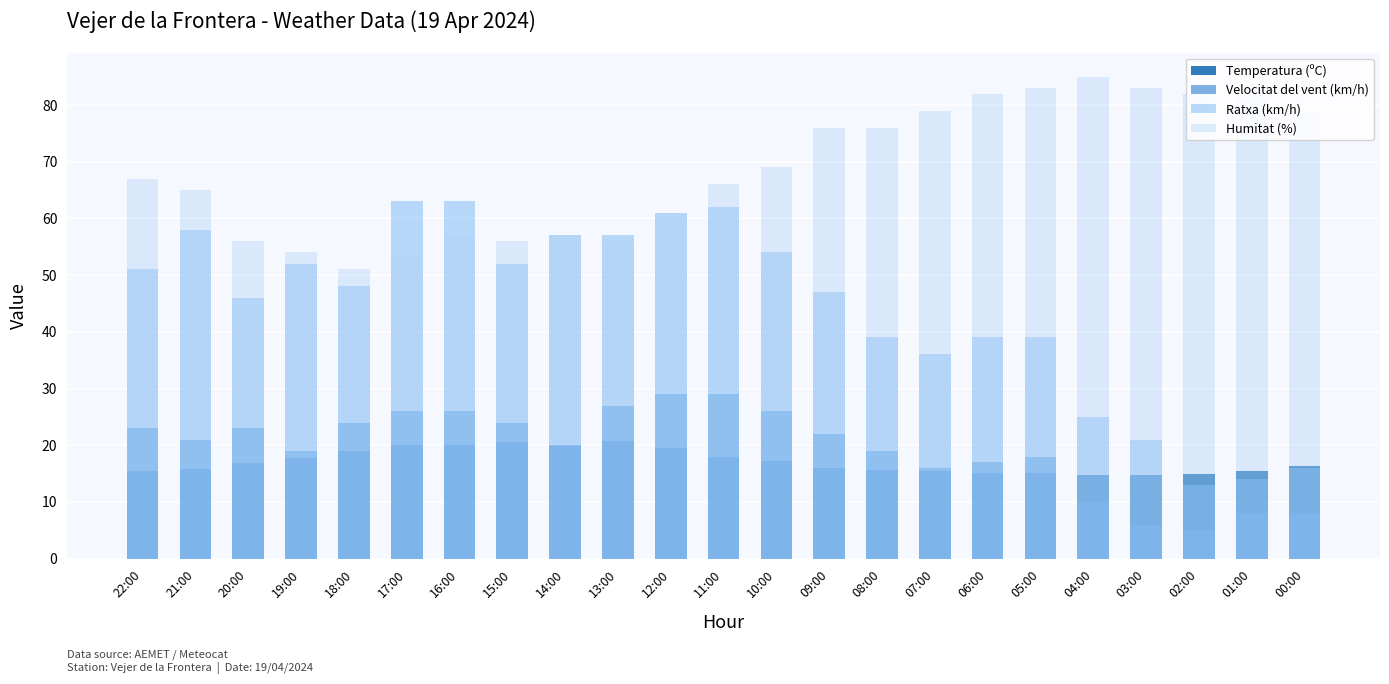

How many bars are there in each group?

4